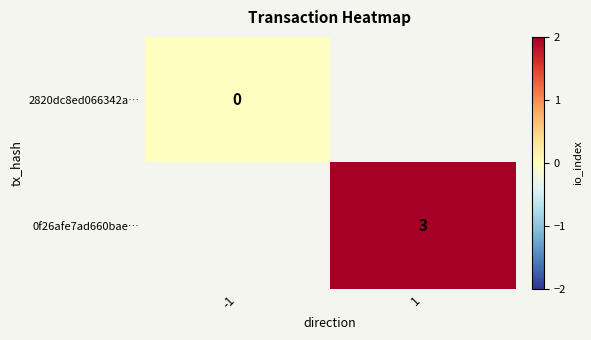

Count the number of categories in the chart.

2